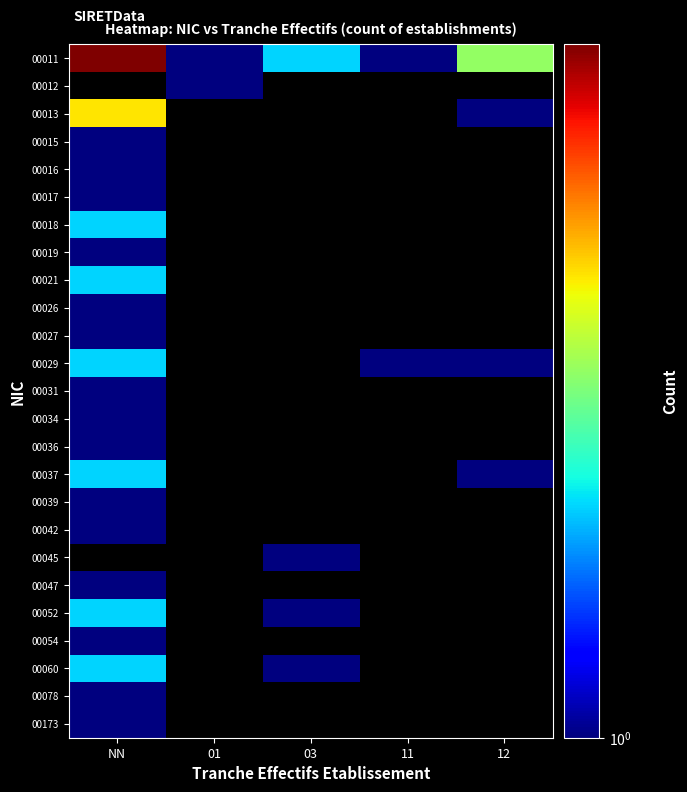

How many distinct data groups are displayed?

25